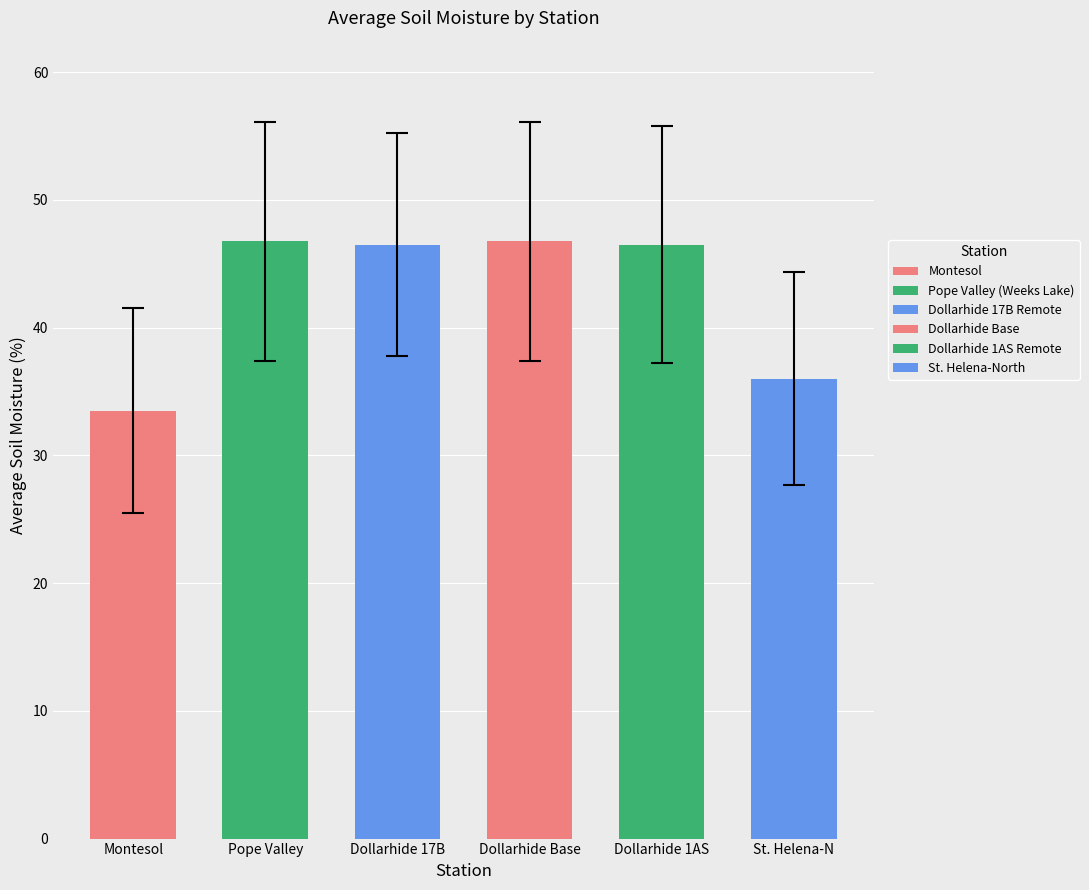

Is it true that Montesol equals -51 at 29?

False